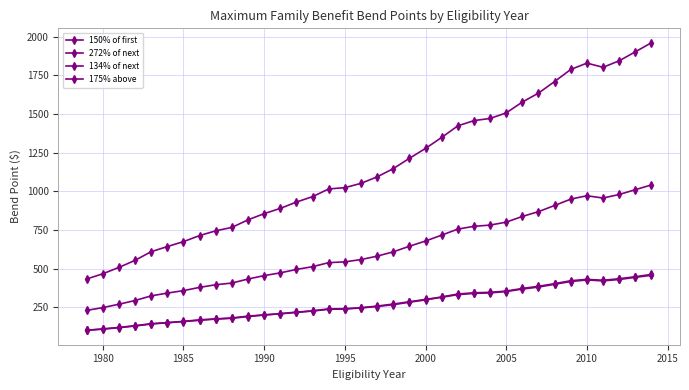

Does the chart have visible grid lines?

Yes